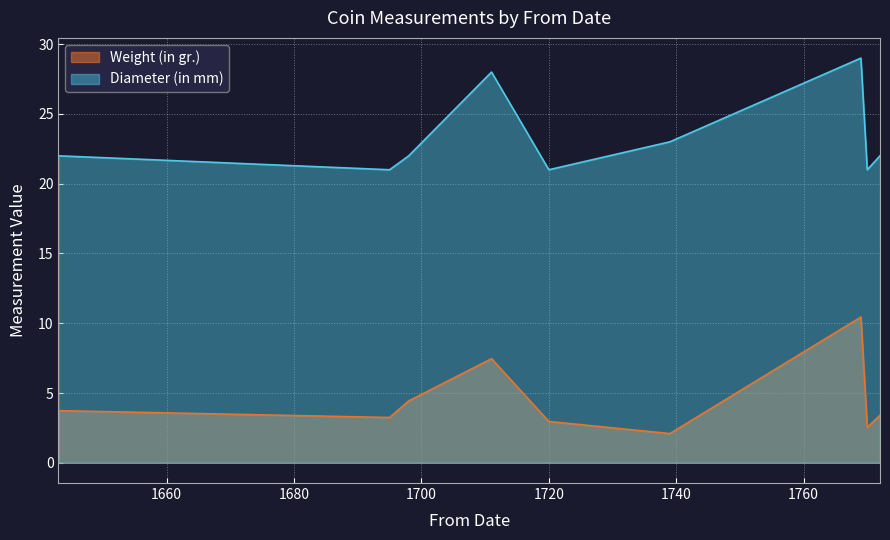

True or false: Diameter (in mm) and Weight (in gr.) intersect in this chart.

False